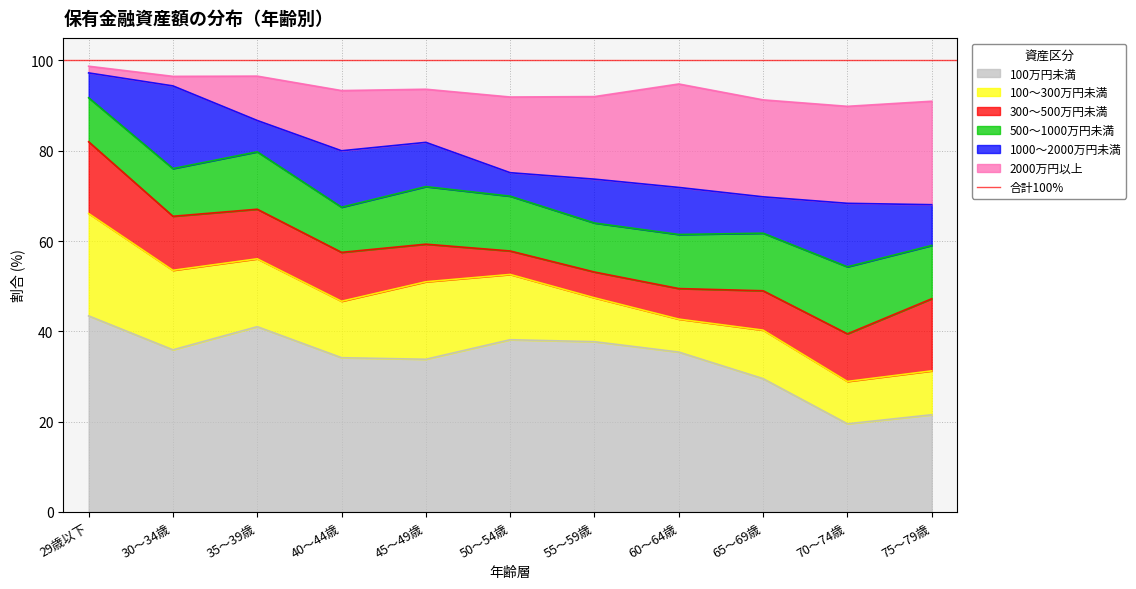

What is the difference between the maximum and second lowest values in the 100～300万円未満 series?

13.3